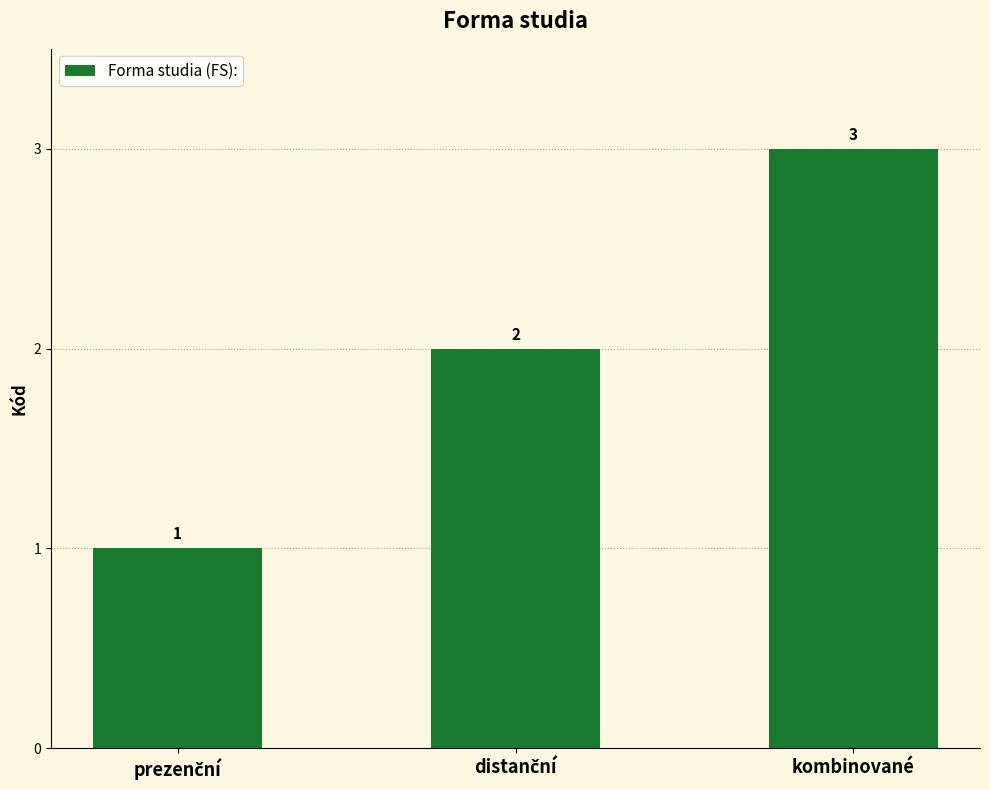

What is the difference between the maximum and minimum values?

2